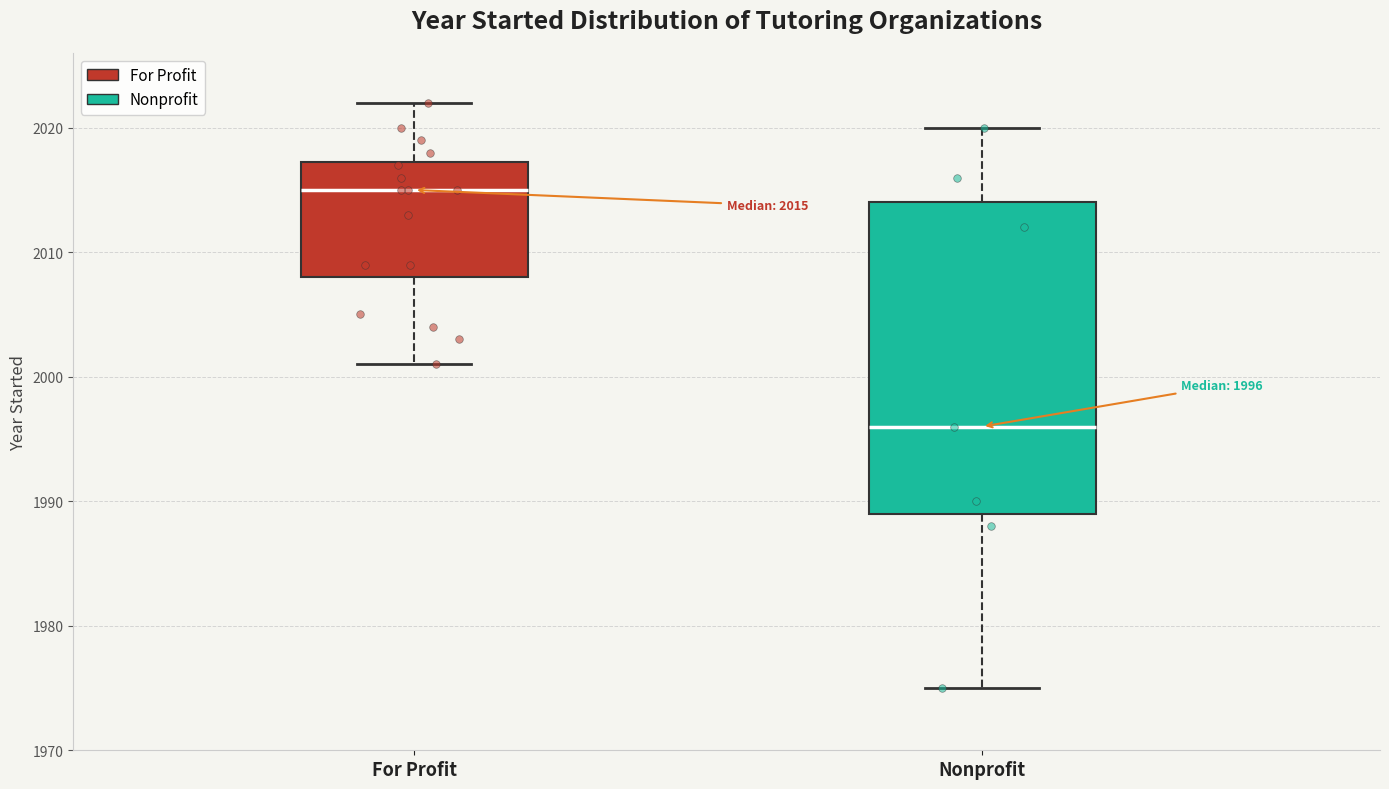

Which box has the lowest median line?

Nonprofit